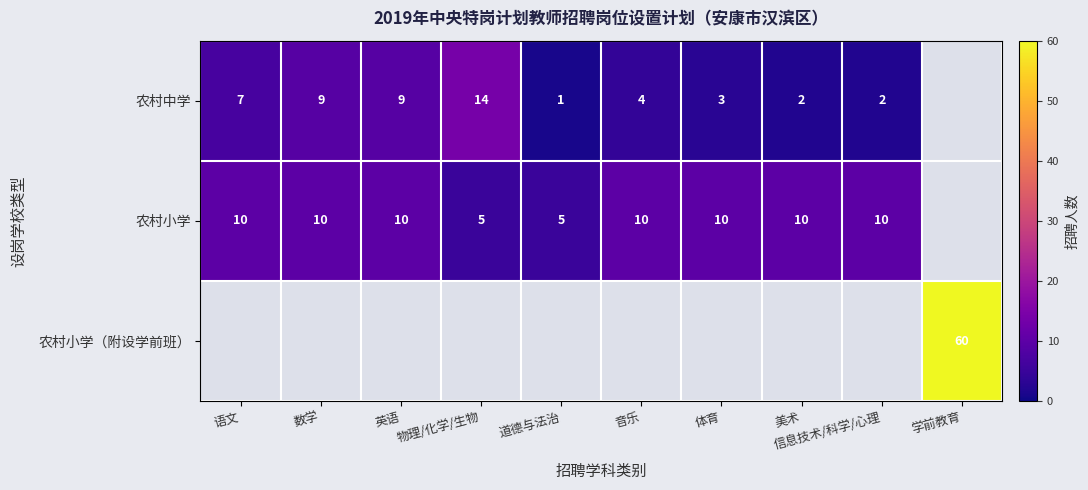

Between 道德与法治 and 美术, which series saw the biggest shift?

农村小学